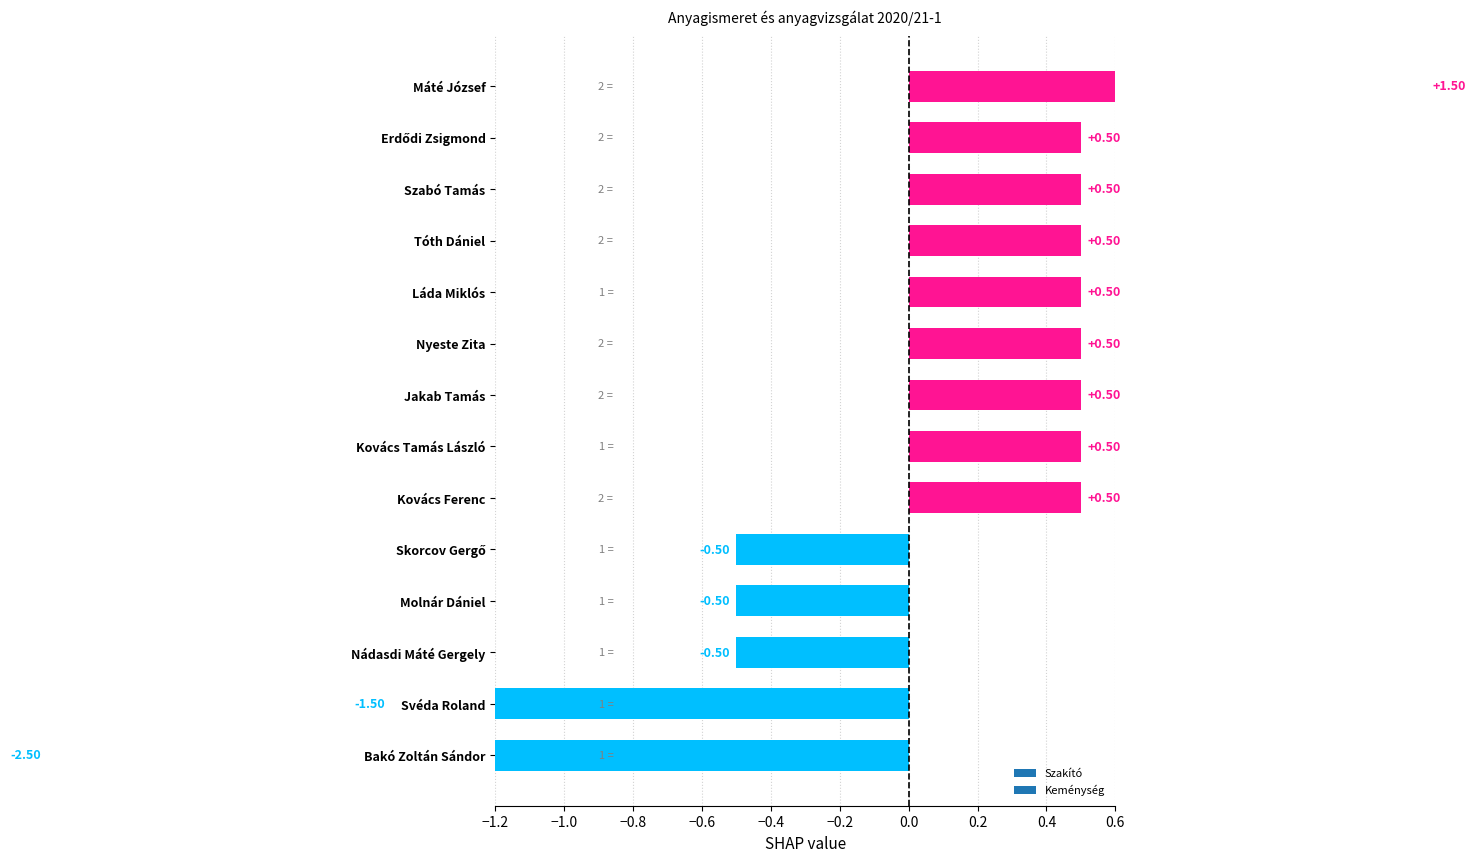

What position from the left is Bakó Zoltán Sándor?

1